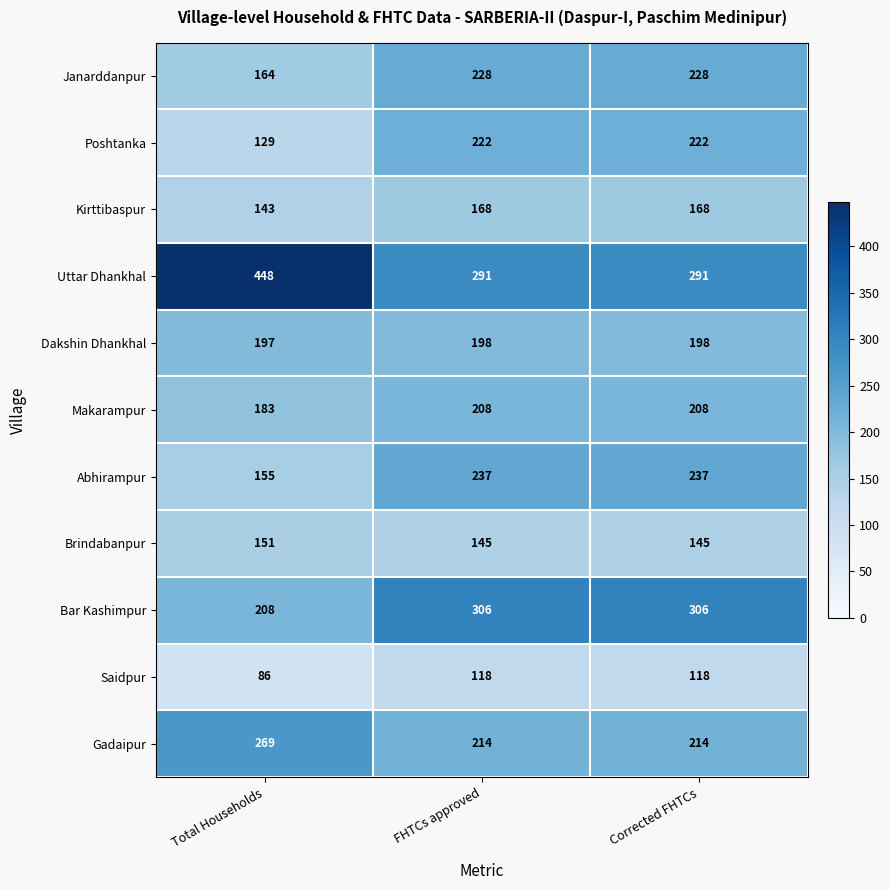

How many Bar Kashimpur values are between 208 and 306?

3